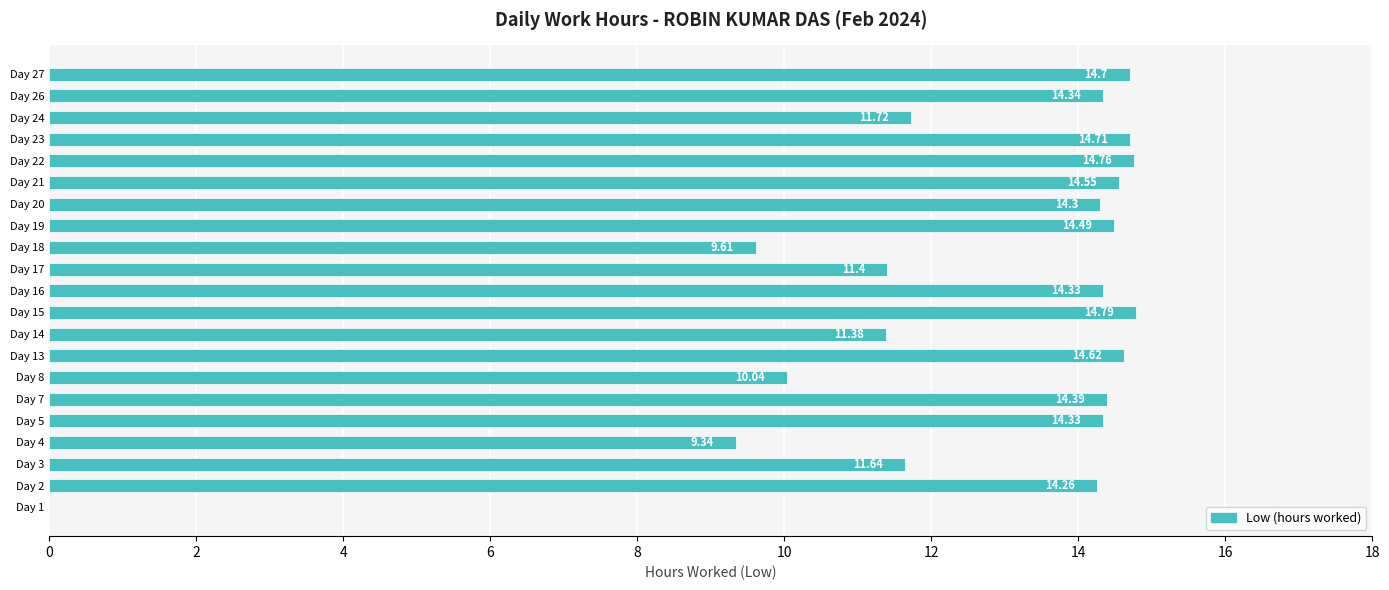

What is the sum of the values at Day 2 and Day 26?

28.6